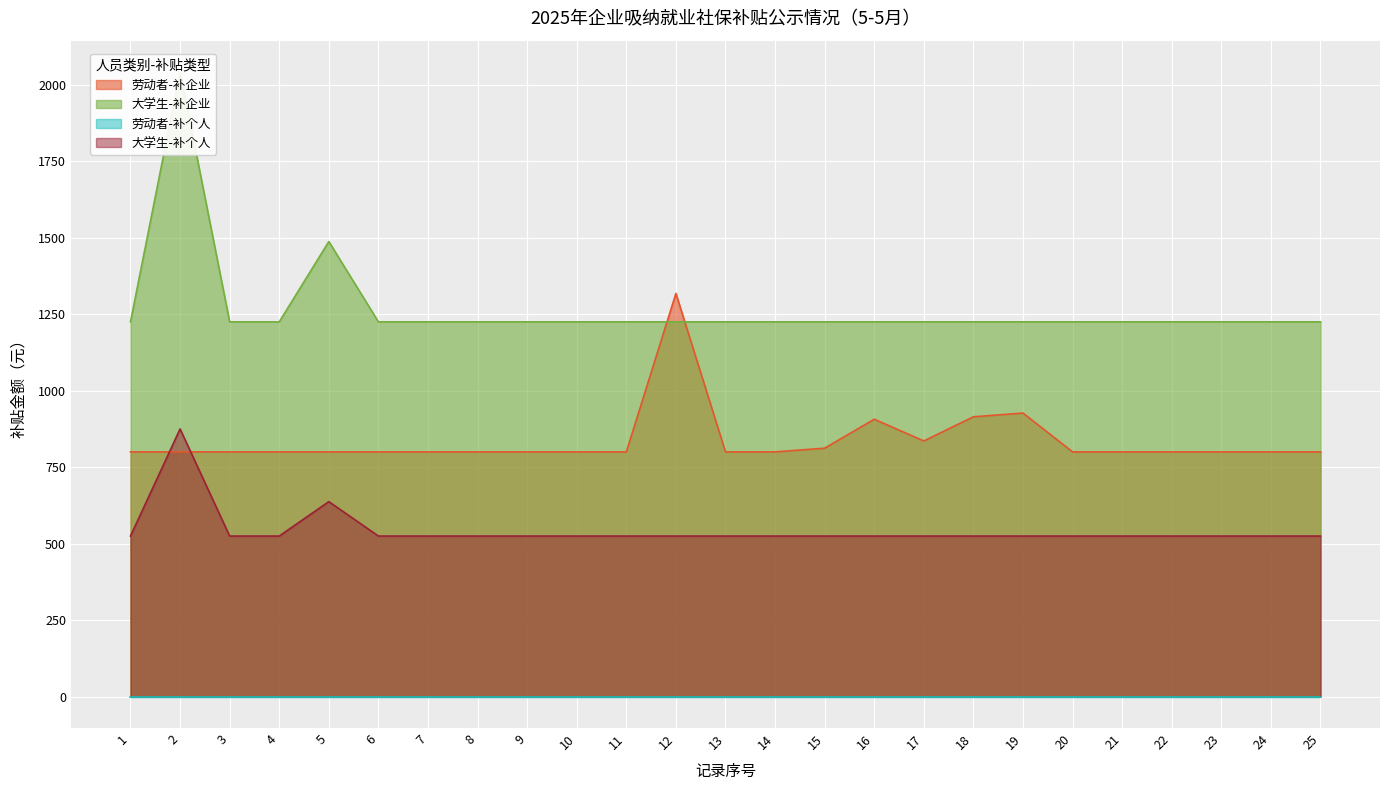

The value of 大学生-补个人 at 5 is 232.1. True or false?

False